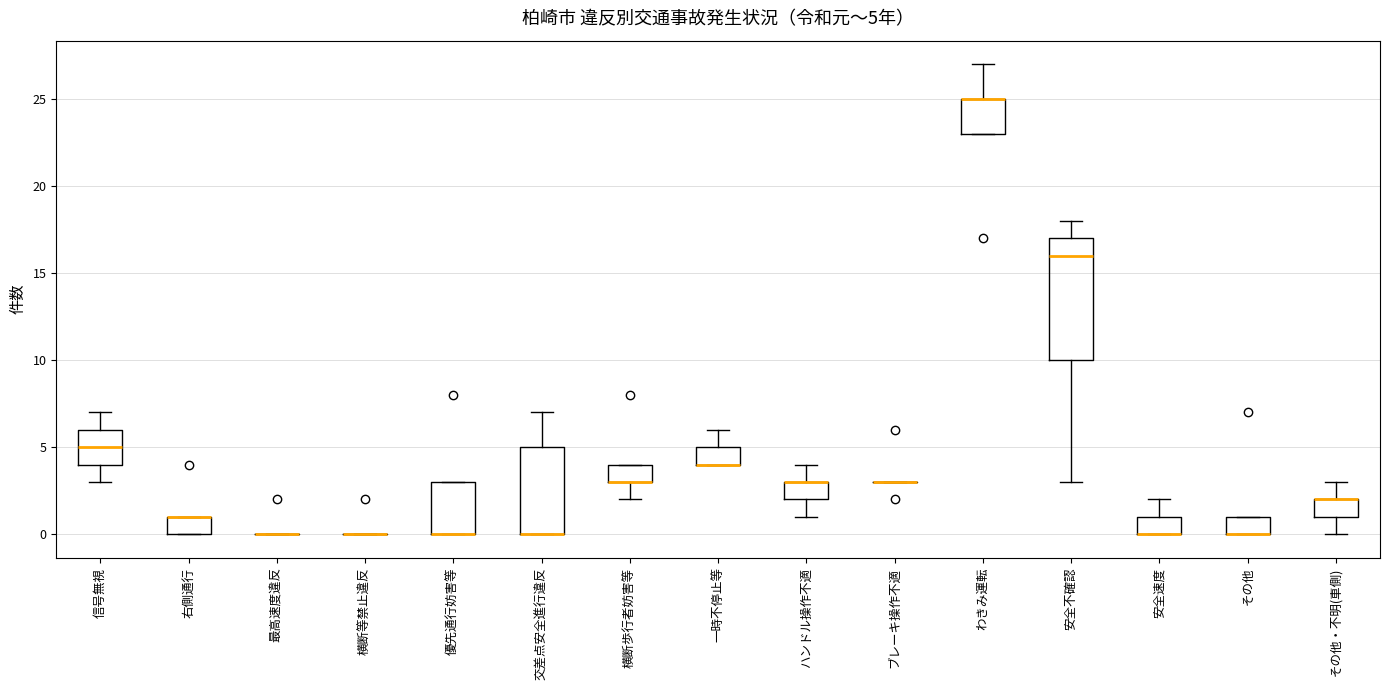

Comparing the boxes themselves (not the whiskers), which one is the tallest?

安全不確認